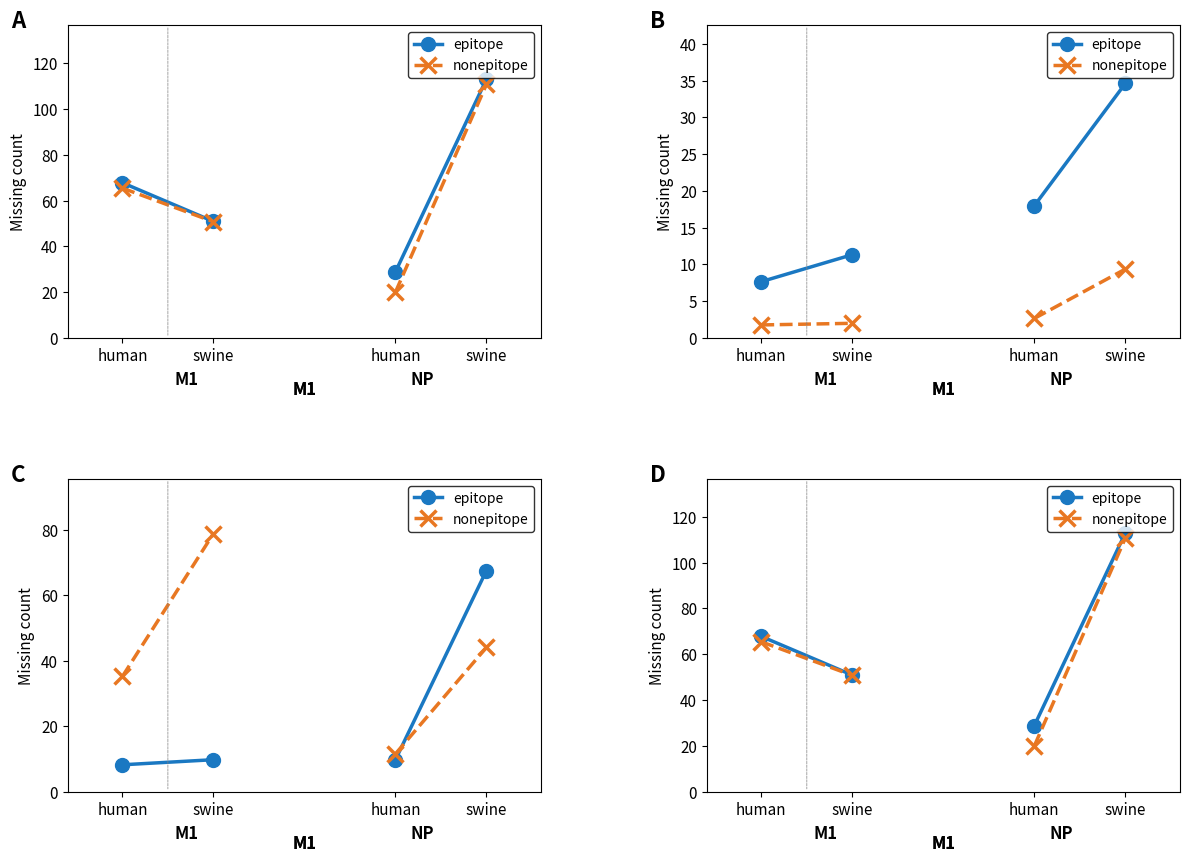

Between swine and human, which is larger?

human